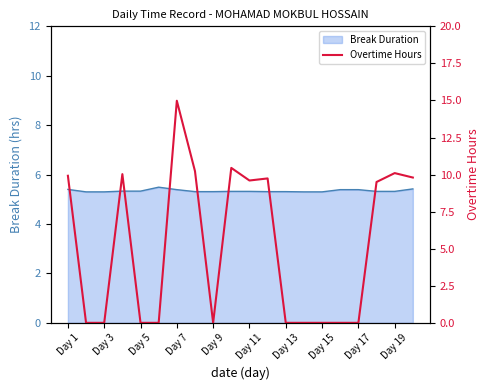

Does the chart have visible grid lines?

No